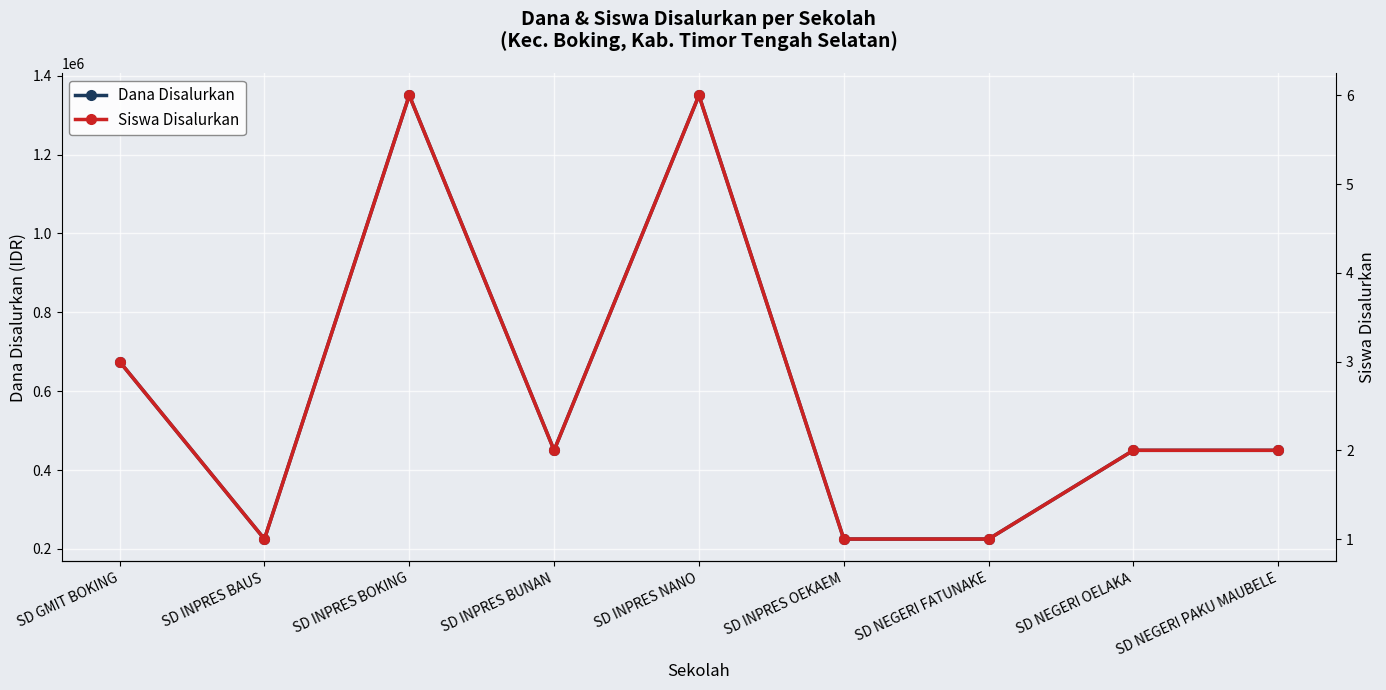

What is the maximum value for Dana Disalurkan?

1350000